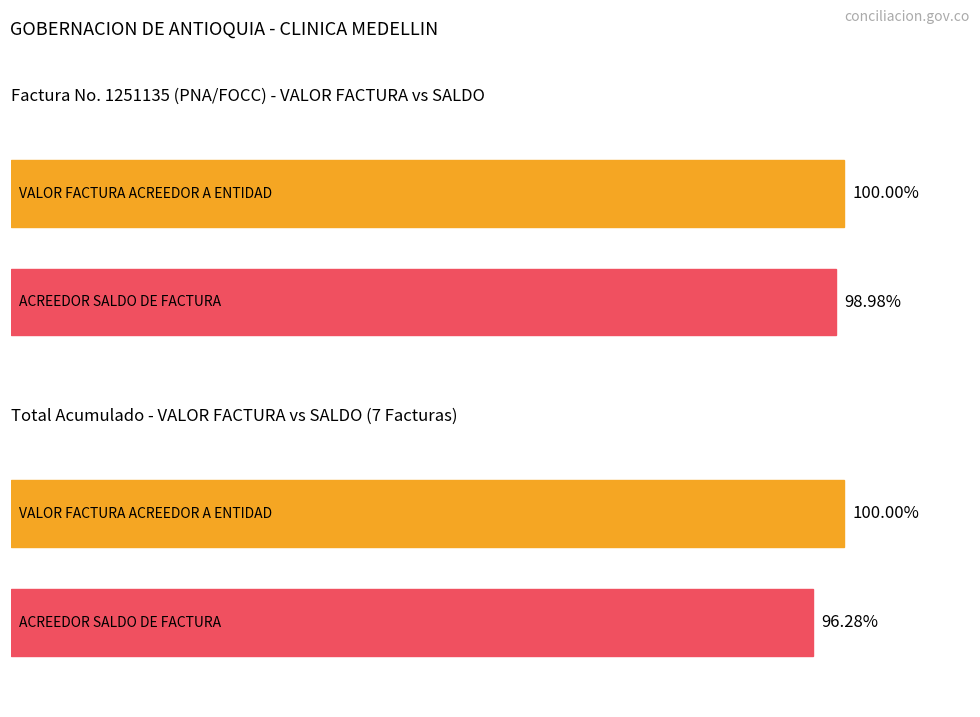

True or false: VALOR FACTURA ACREEDOR A ENTIDAD has a value of 1797670 at 1260555.

False